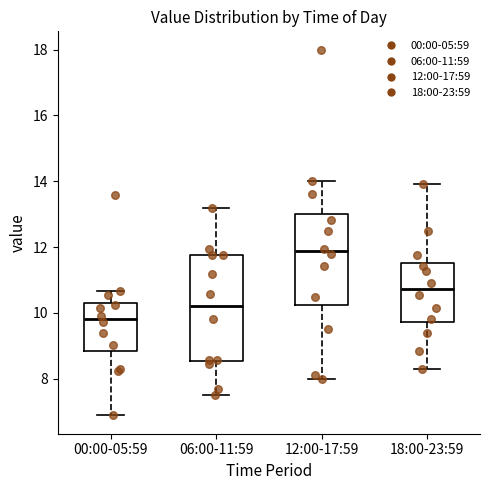

Which box has the lowest median line?

00:00-05:59